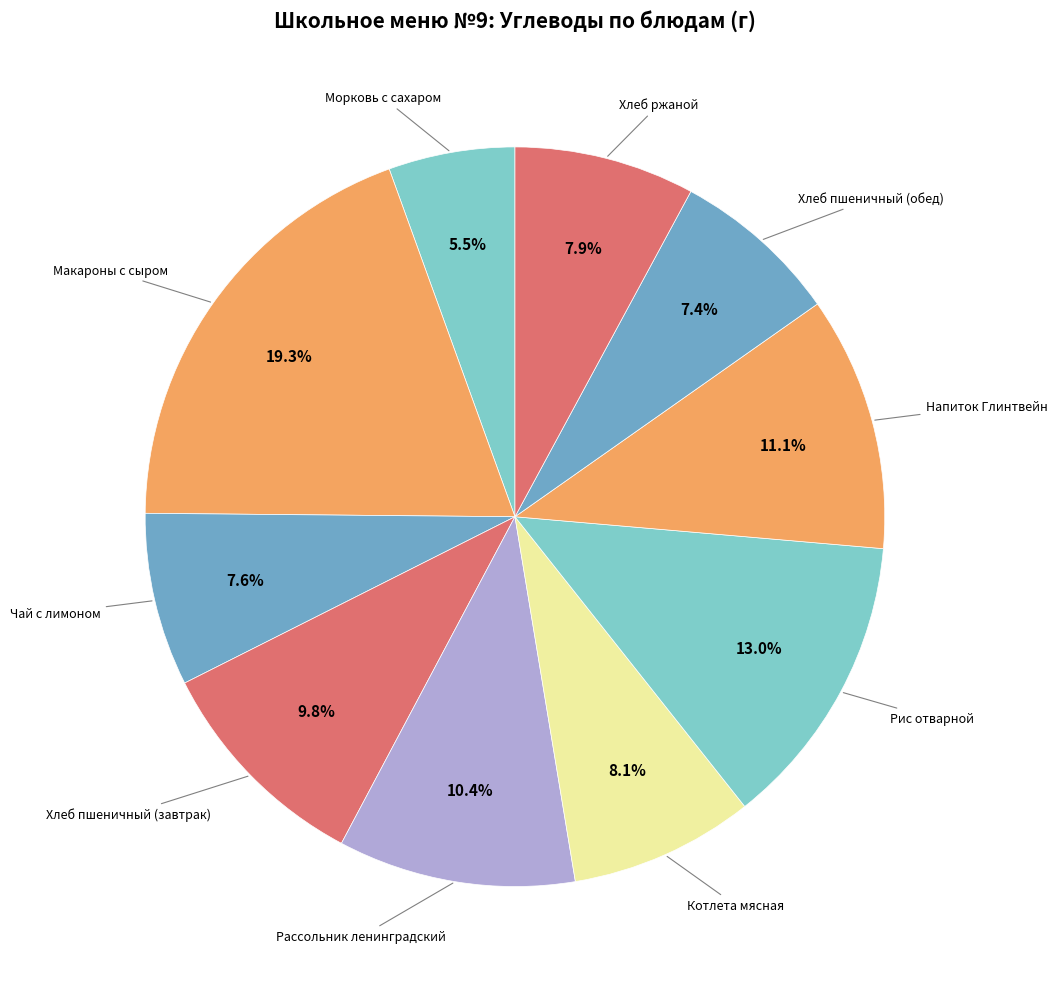

Count the number of slices in the pie.

10